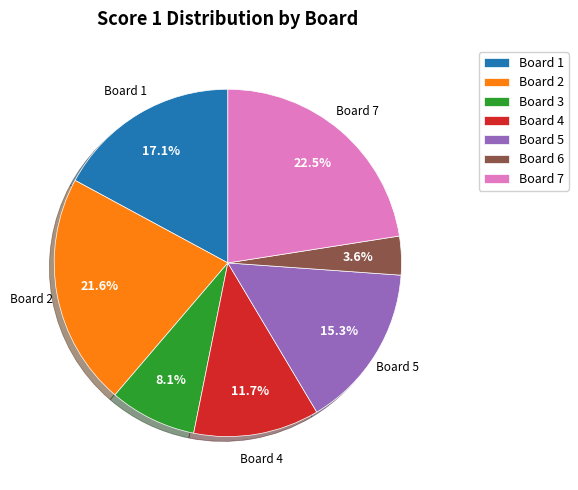

To the nearest percent, what portion does Board 4 represent?

12%